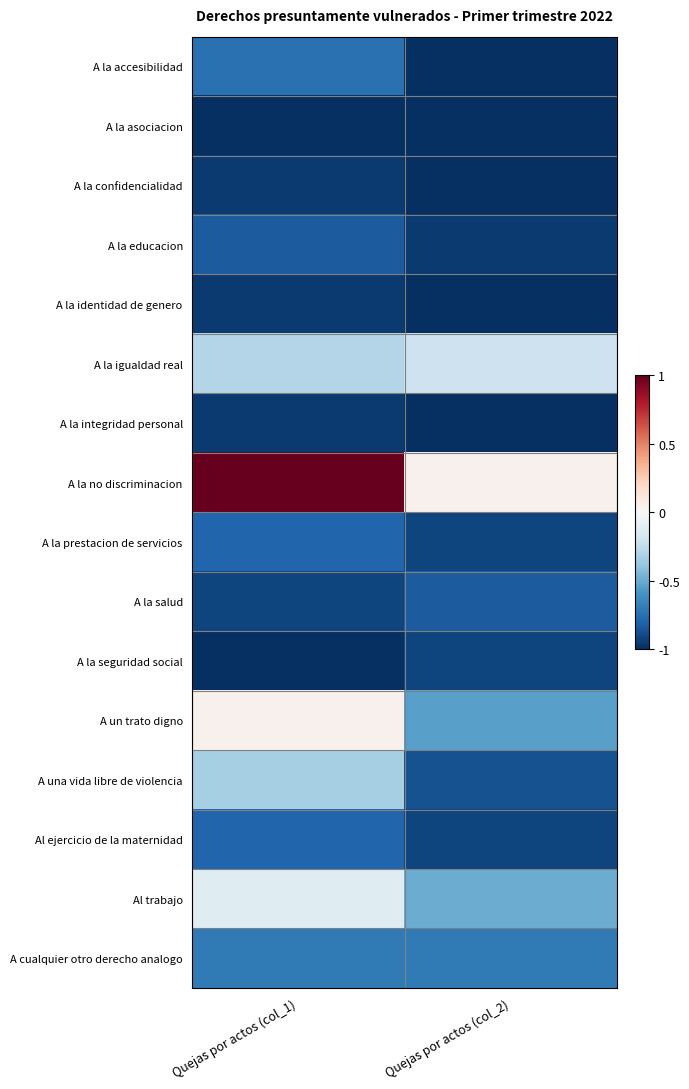

Which series has the largest total across all categories?

A la no discriminacion